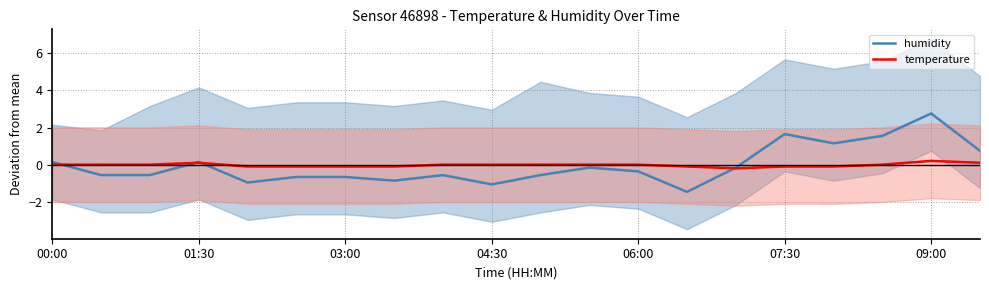

Is it true that temperature equals -0.1 at 07:30?

True